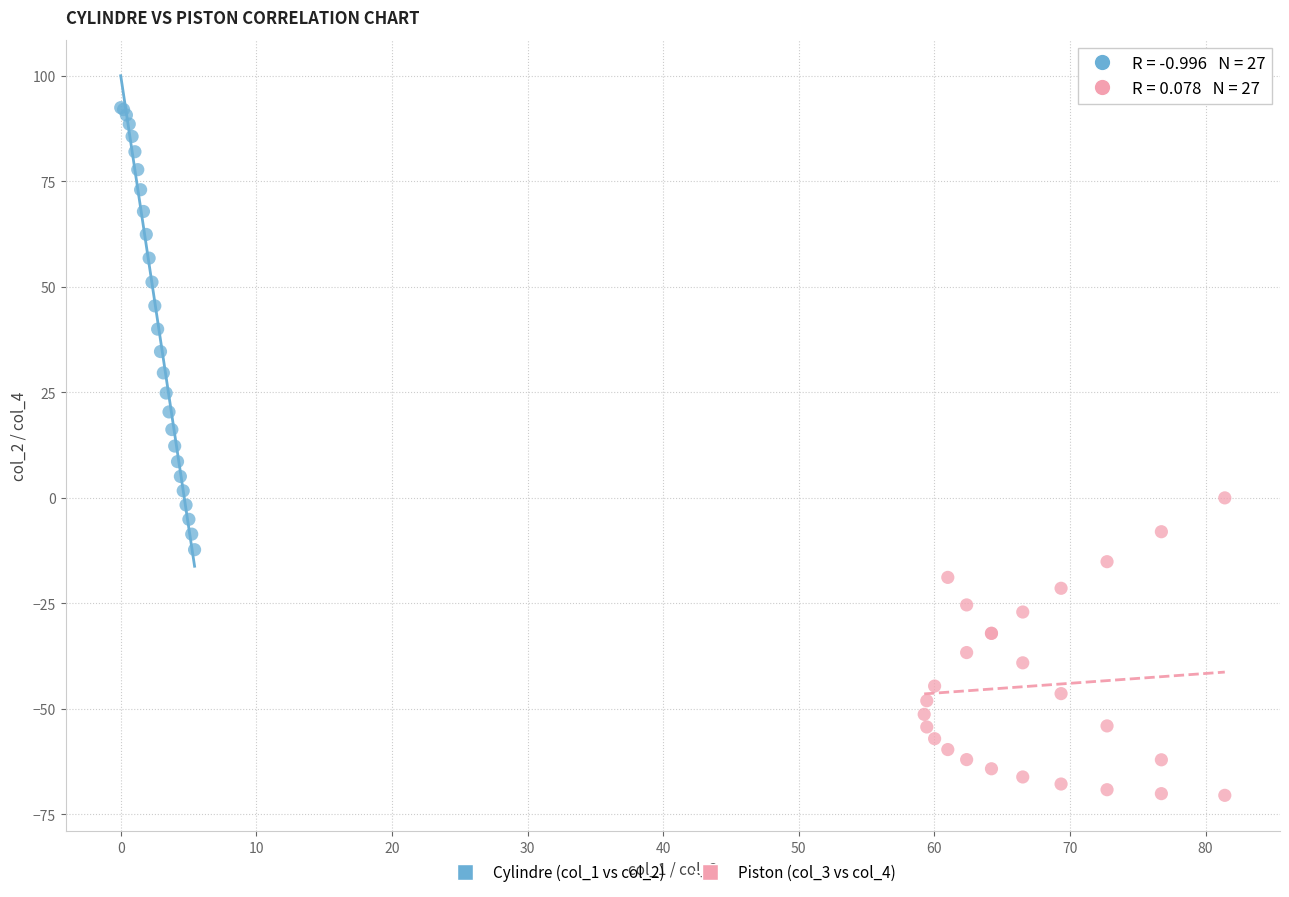

Which series contains the highest Y value?

Cylindre (col_1 vs col_2)